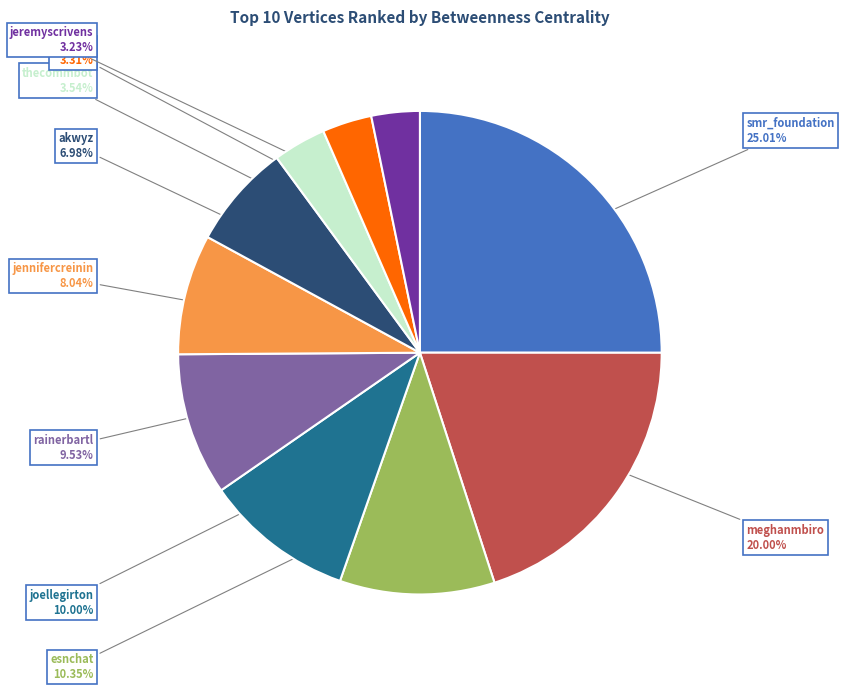

What percentage is the jeremyscrivens slice, to the nearest percent?

3%